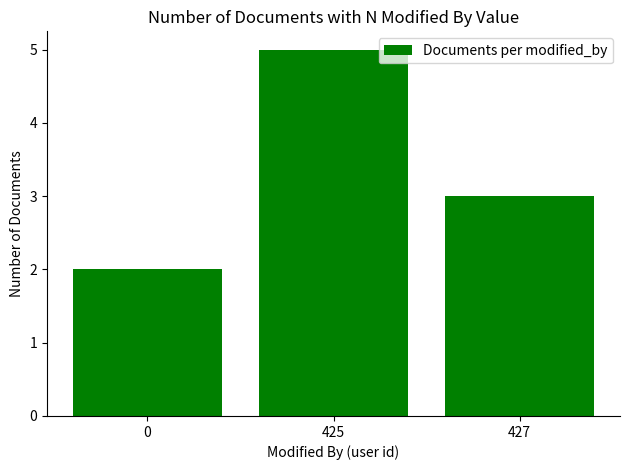

List the labels in order of value, smallest first.

0, 427, 425